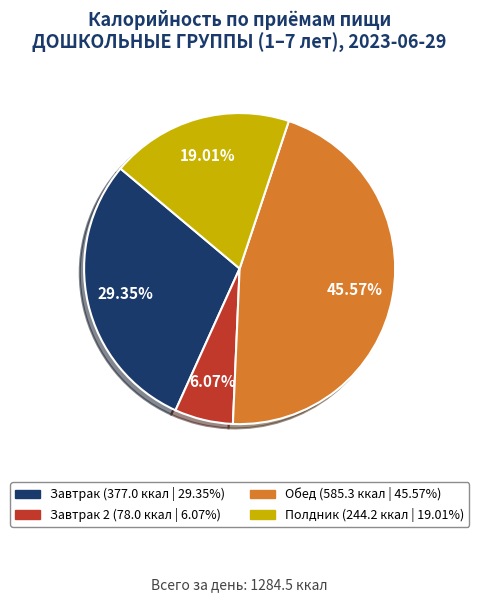

Does any single category account for the majority?

No